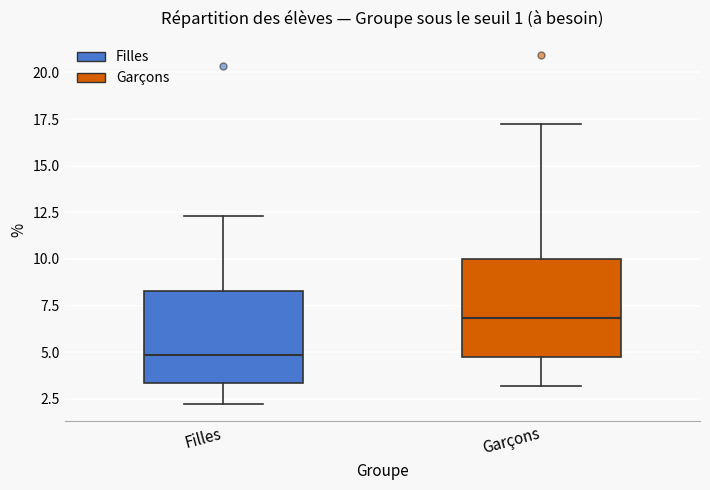

Which box has the lowest median line?

Filles